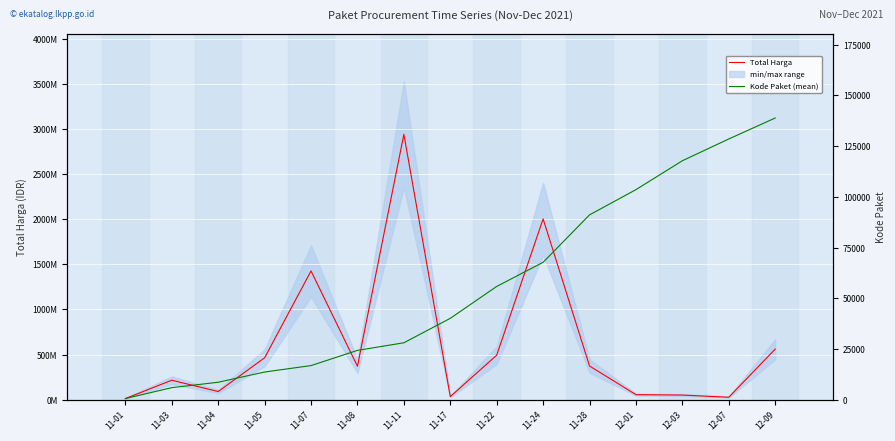

What is the average value of the Total Harga series?

607788526